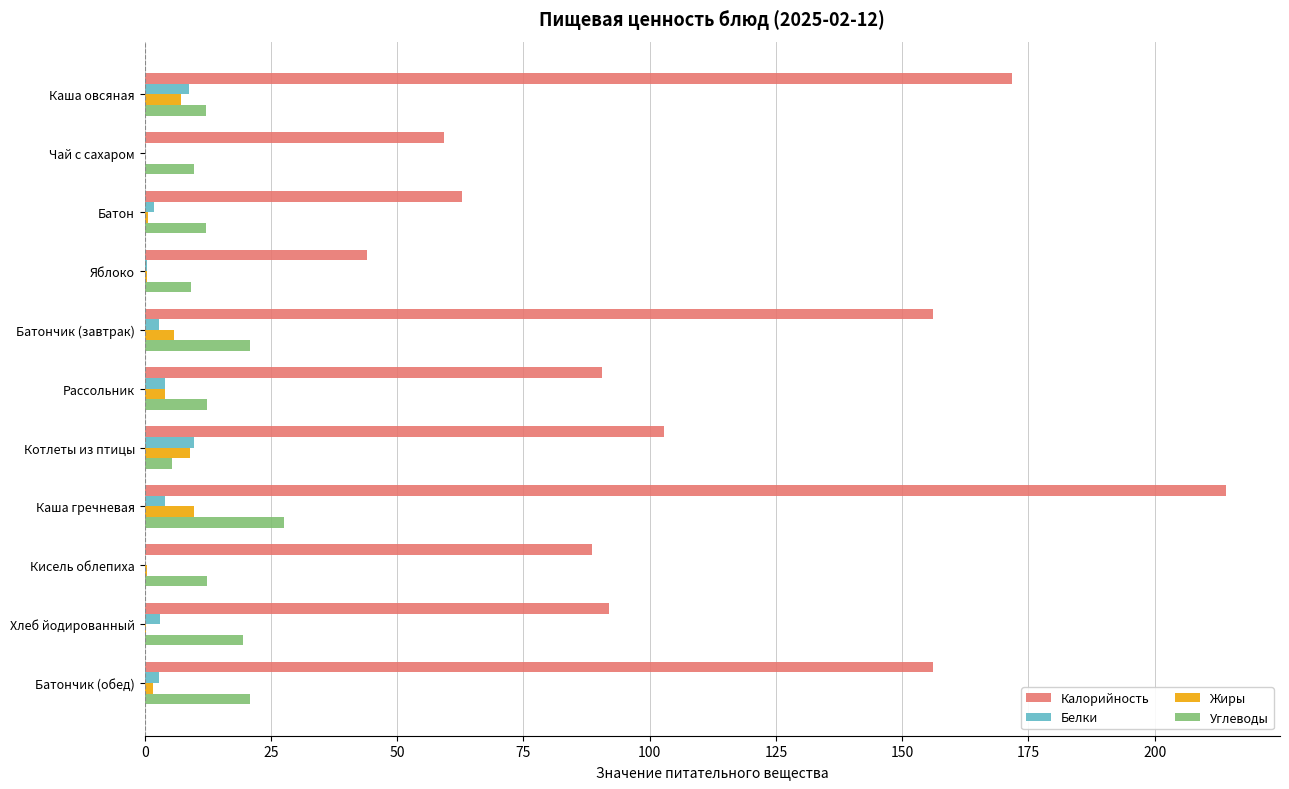

True or false: Калорийность has a value of 62.8 at Батон.

True